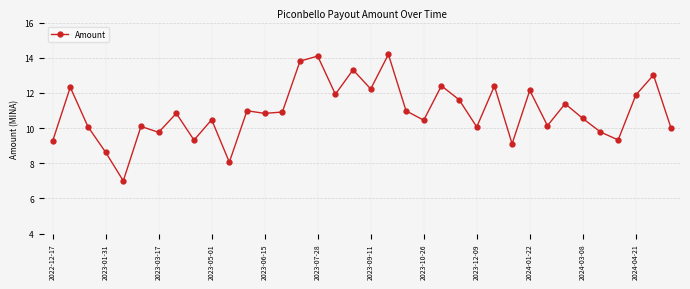

What is the value of the 19th point from the left?

12.2